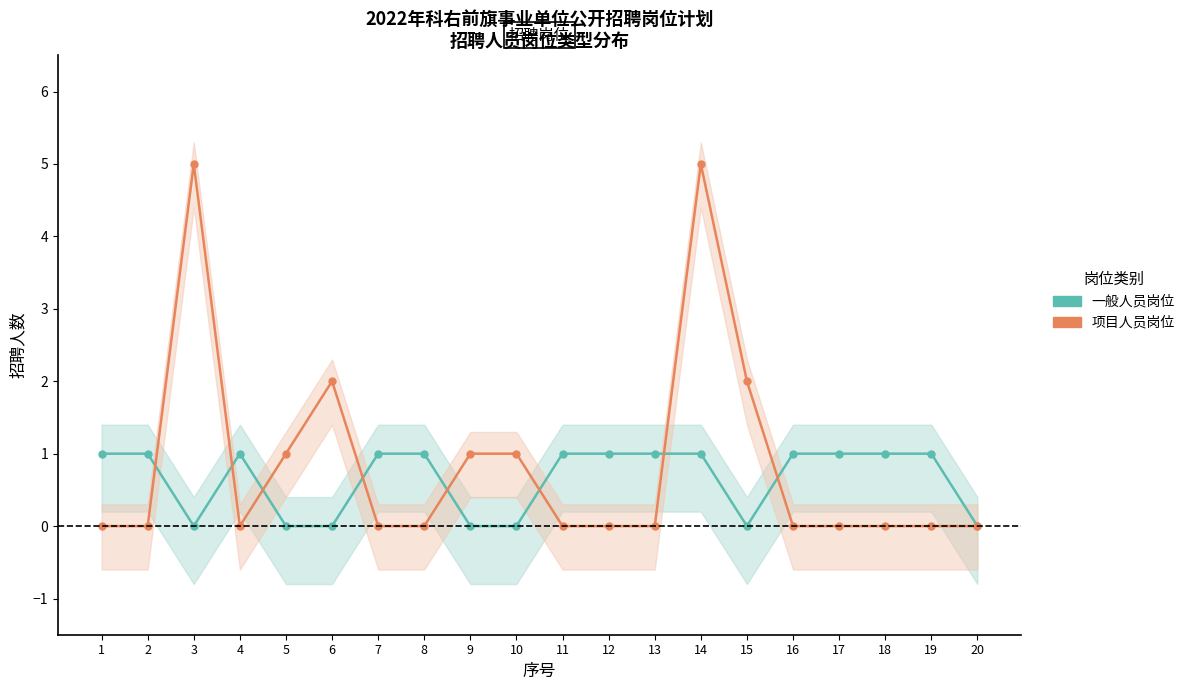

Which series ends up on top after the final intersection of 项目人员岗位 and 一般人员岗位?

一般人员岗位